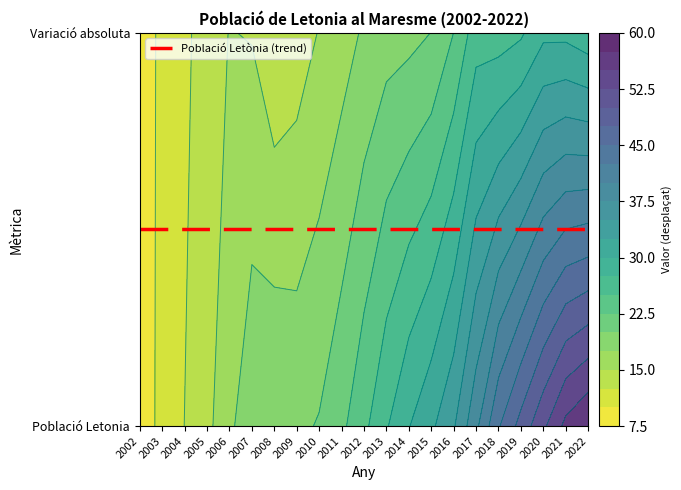

The value of 2022 at 7 is 52. True or false?

False